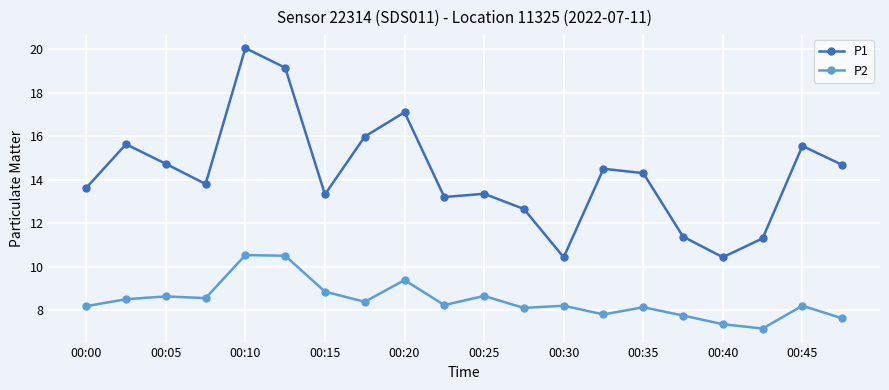

Does the chart display data point markers on the line(s)?

Yes